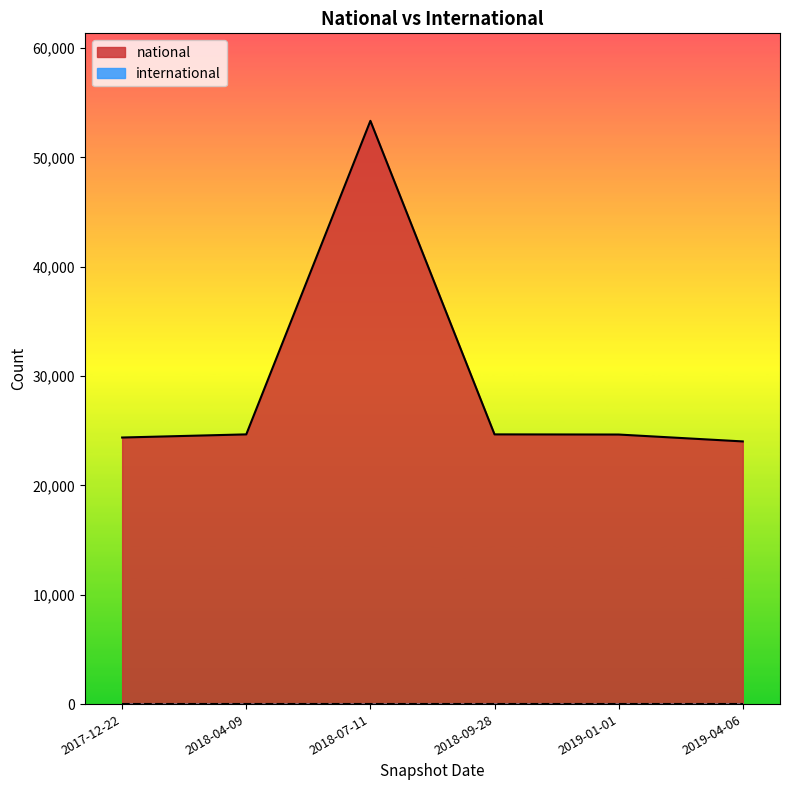

What is the sum of all values?

175741